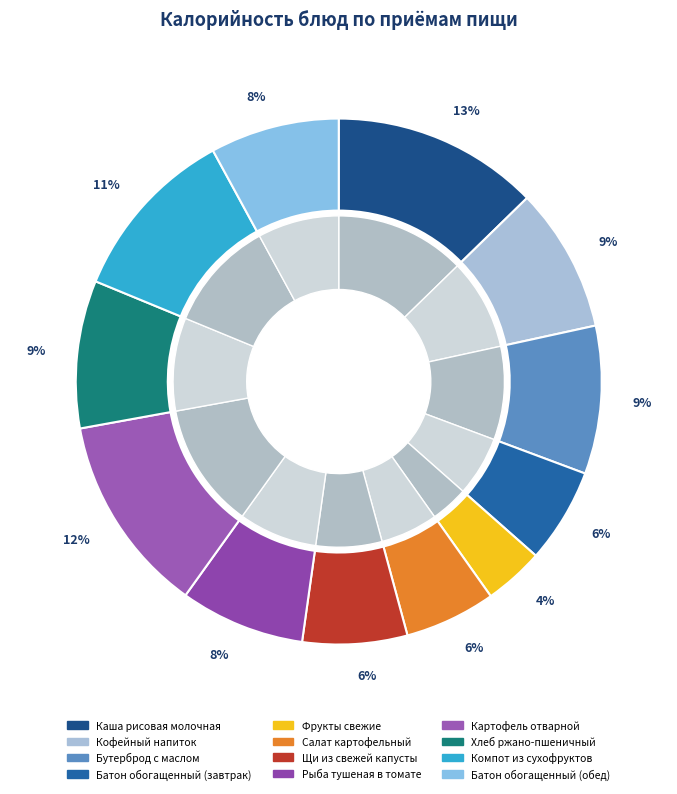

Is there a majority slice in this chart?

No